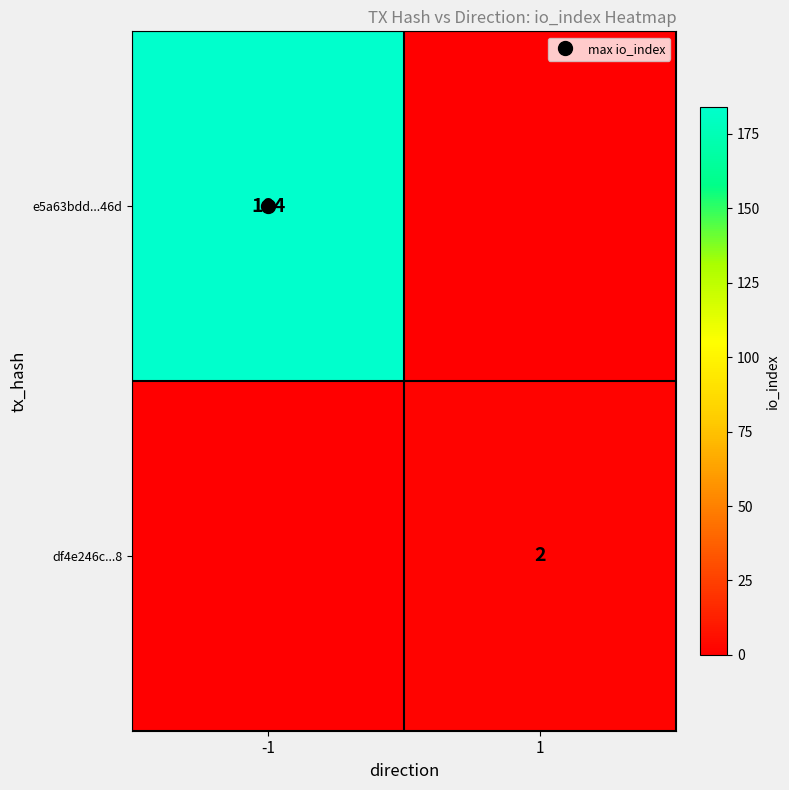

List the series in order of their overall mean, highest first.

e5a63bdd...46d, df4e246c...8